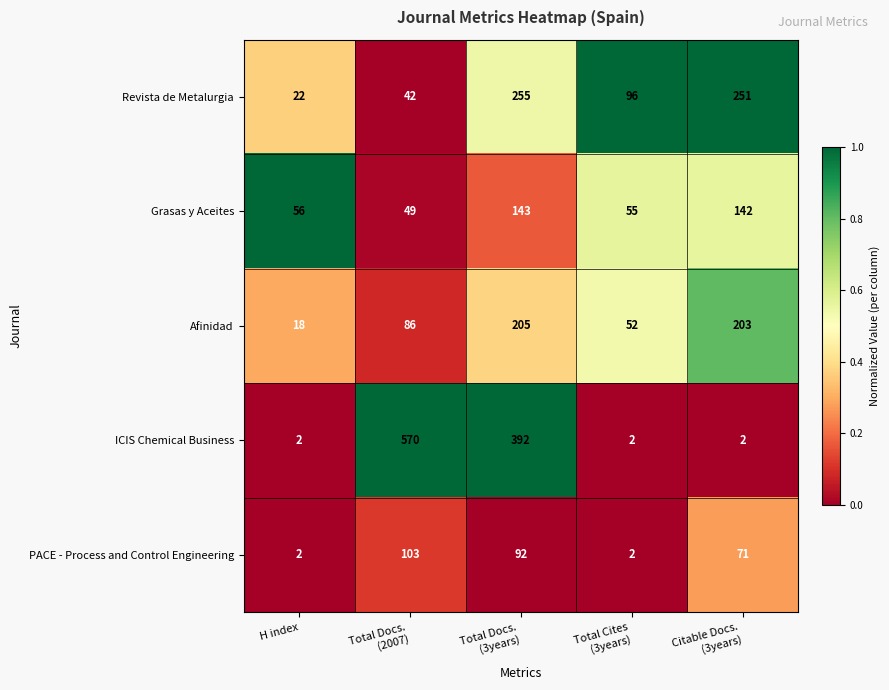

Which series has the largest total across all categories?

ICIS Chemical Business